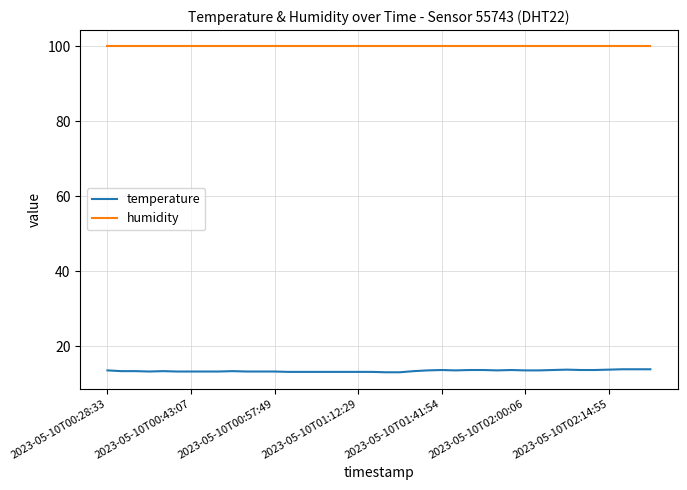

List the series in order of their overall mean, highest first.

humidity, temperature